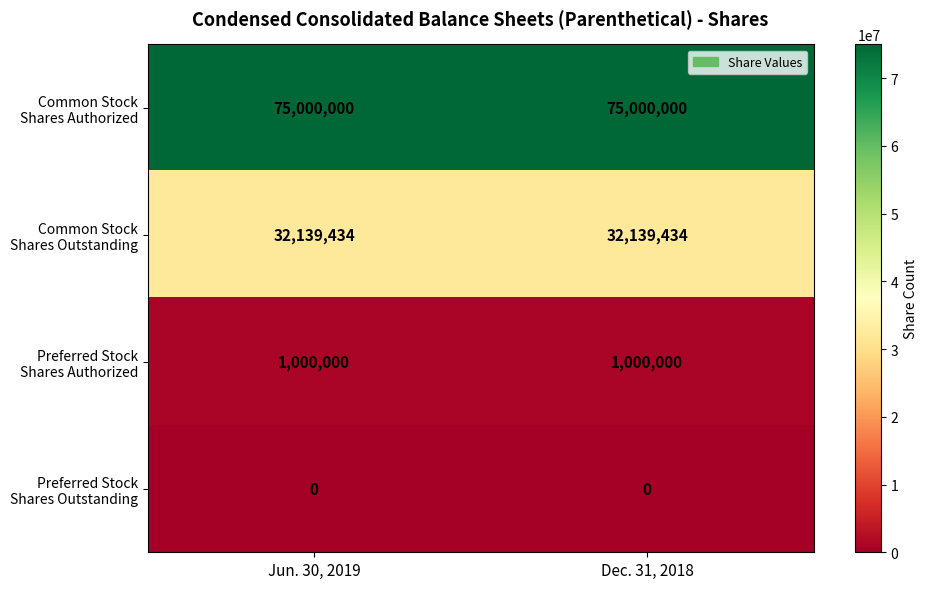

What is the total value across all series at Jun. 30, 2019?

108139434